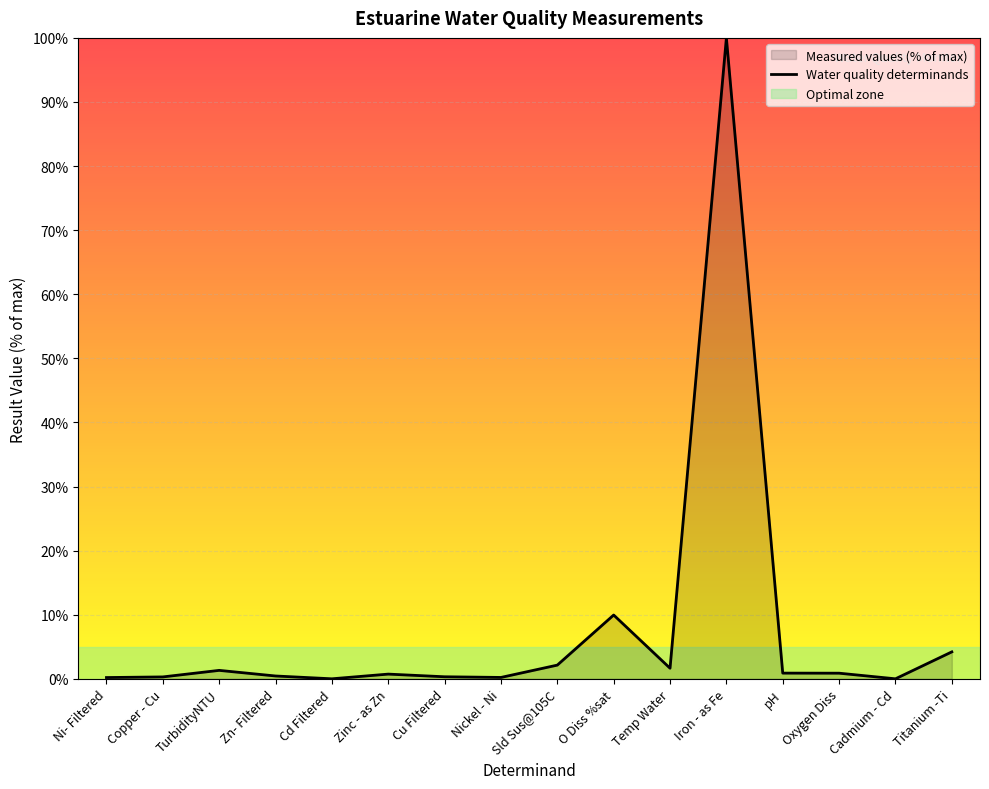

Which category has the highest value across all series?

Iron - as Fe